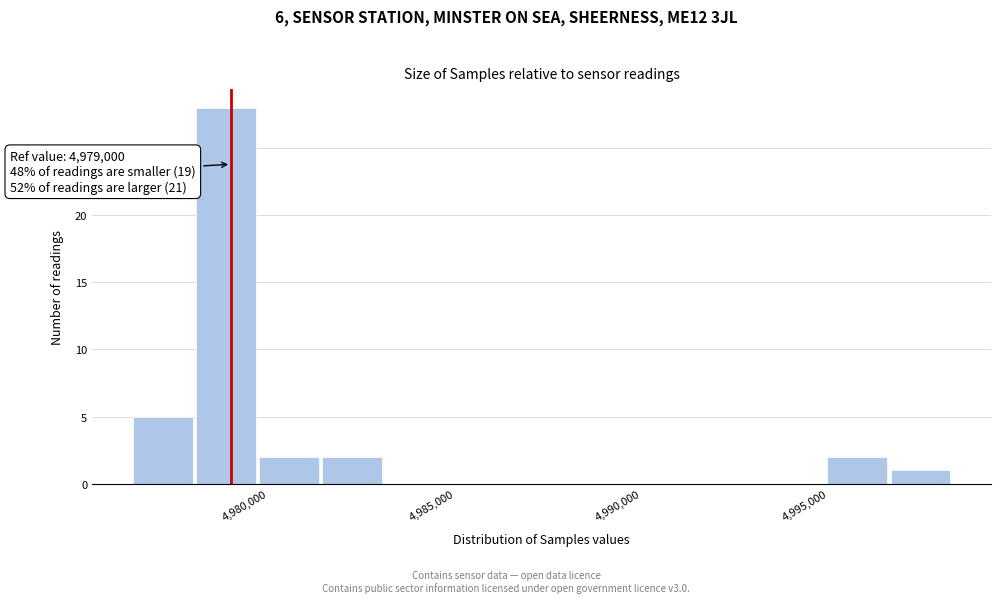

Around what value on the x-axis is the tallest bar? Give the approximate position of its centre, as read against the axis.

4979000